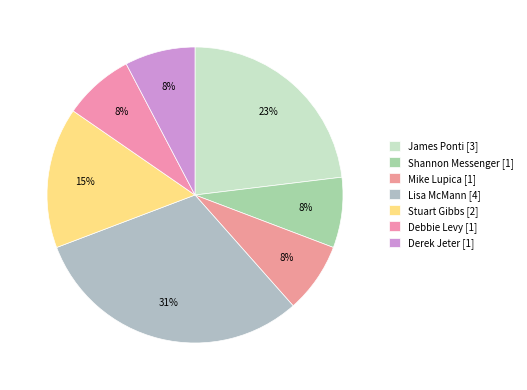

Which category has the smallest portion of the pie?

Shannon Messenger (400319412)